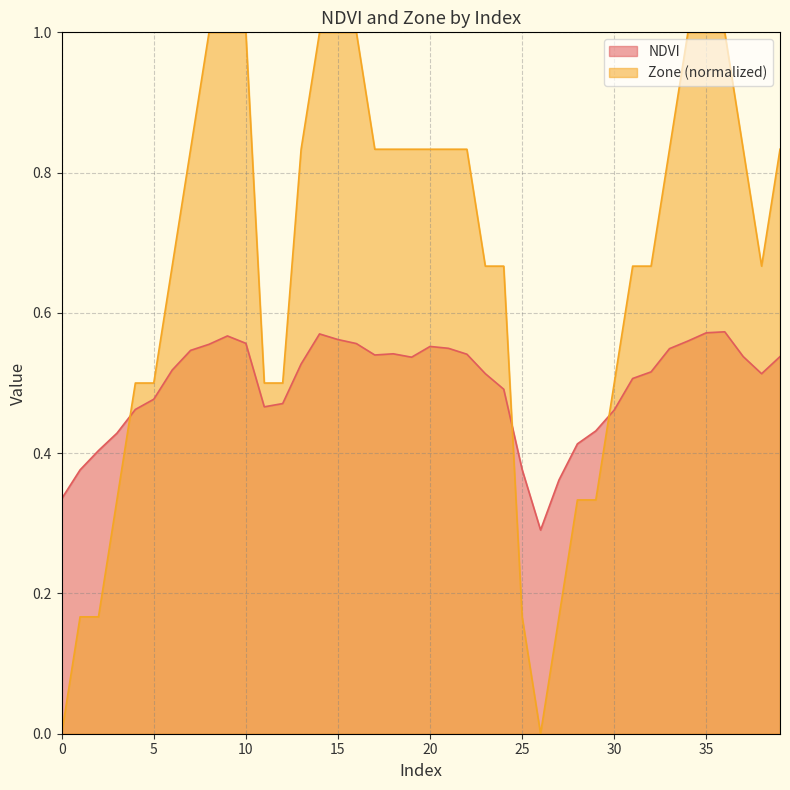

Where do Zone and NDVI first cross each other?

3 and 4